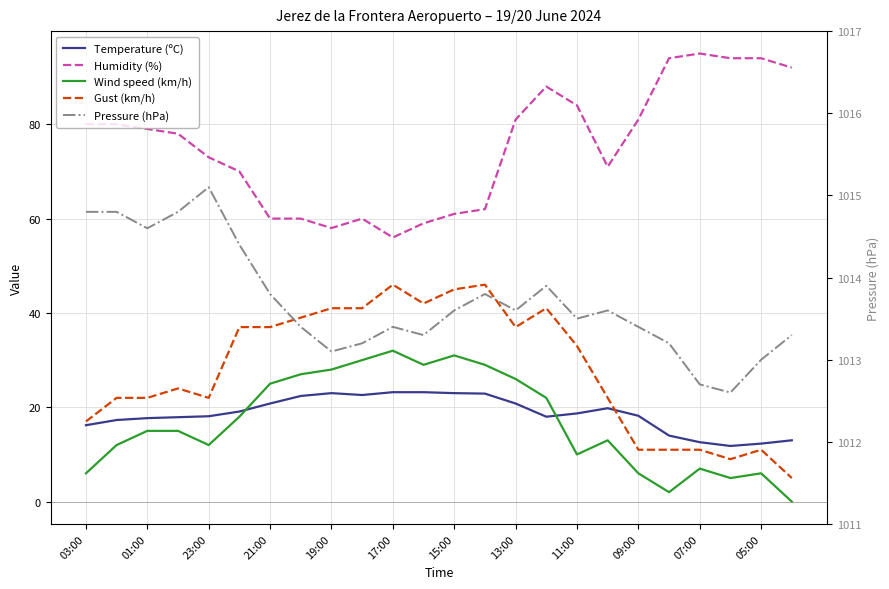

Is the value of Pressure (hPa) at 11:00 greater than the value of Humidity (%) at 17:00?

Yes